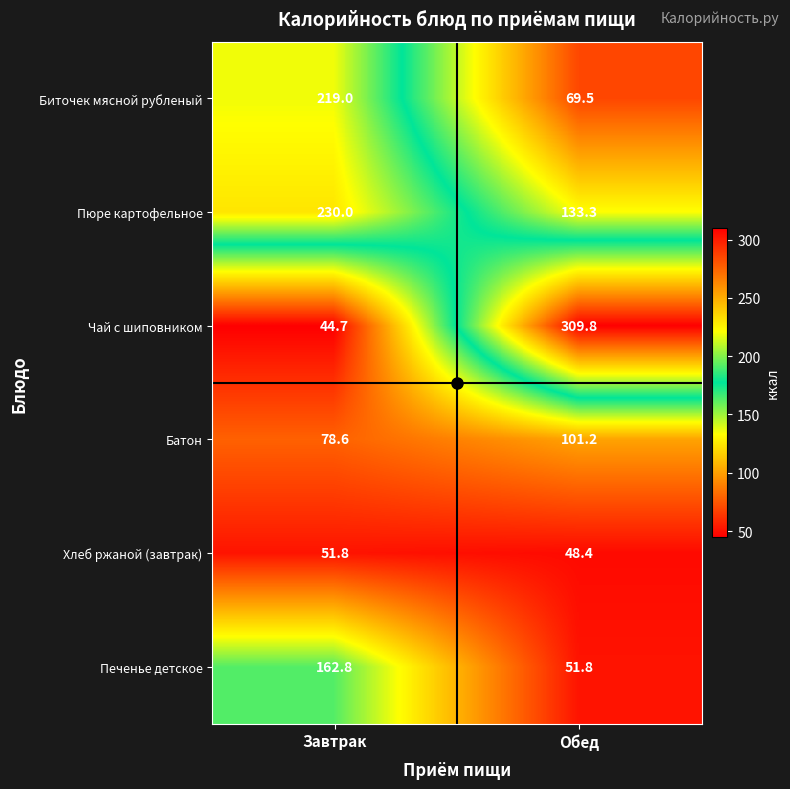

Is the value of Чай с шиповником at Завтрак greater than the value of Печенье детское at Обед?

No